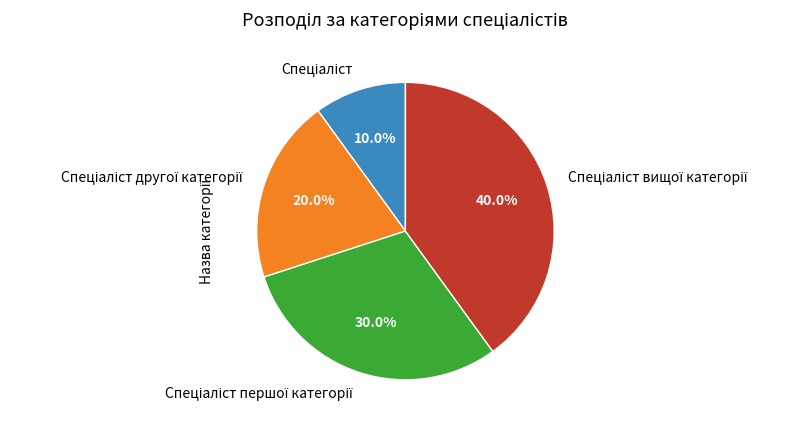

Is there any slice that represents more than half of the pie?

No